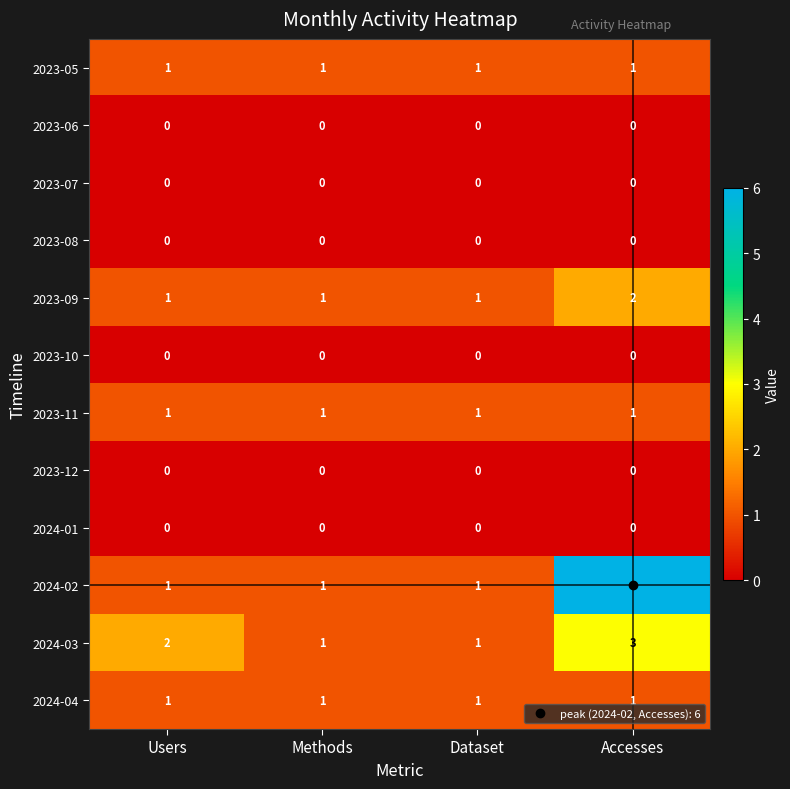

What is the maximum value shown in the chart?

6